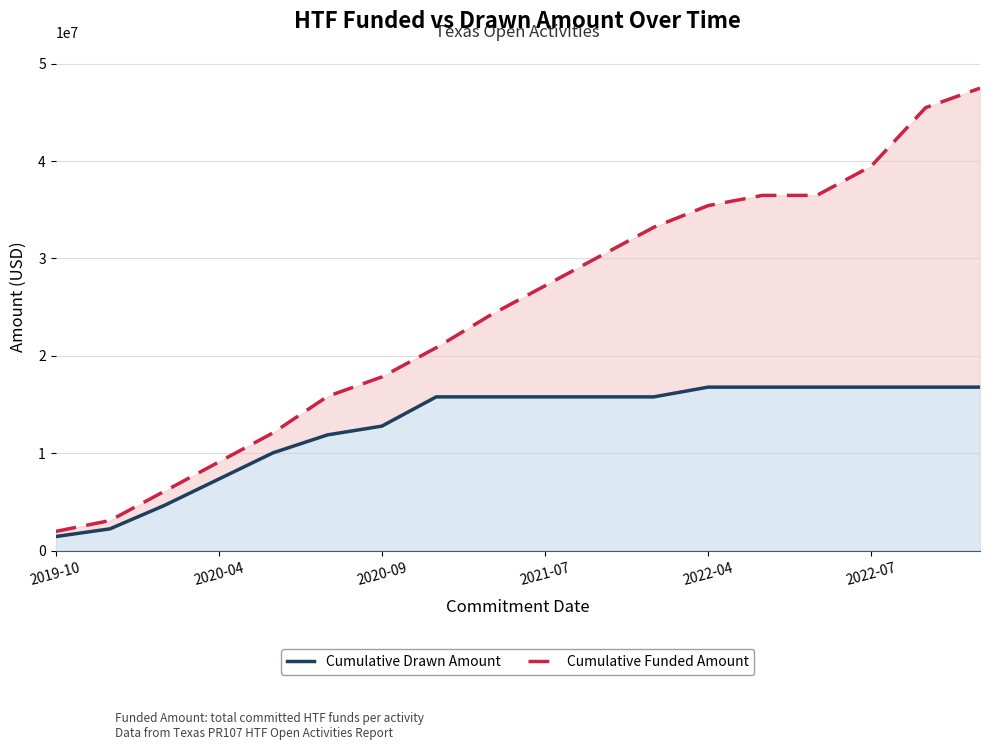

Is it true that Cumulative Drawn Amount equals 15803156.8 at 2021-07?

True